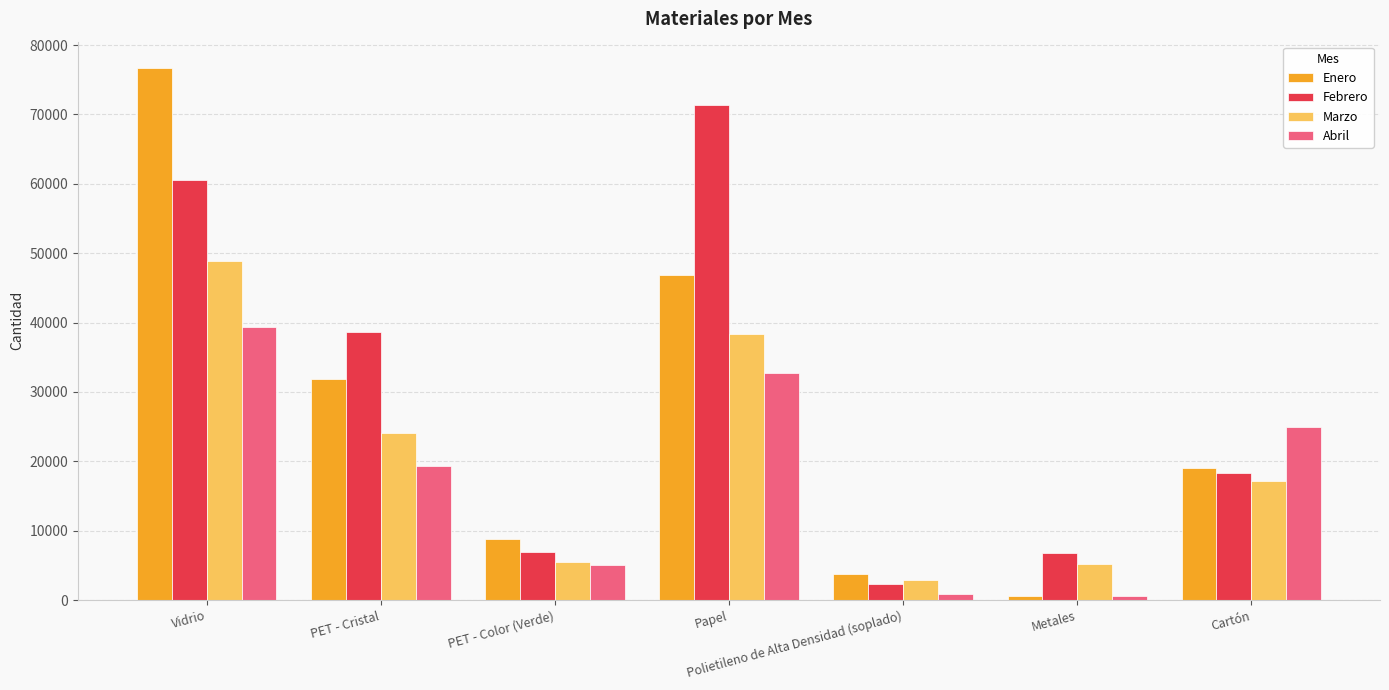

Is it true that Marzo equals 38330 at Papel?

True